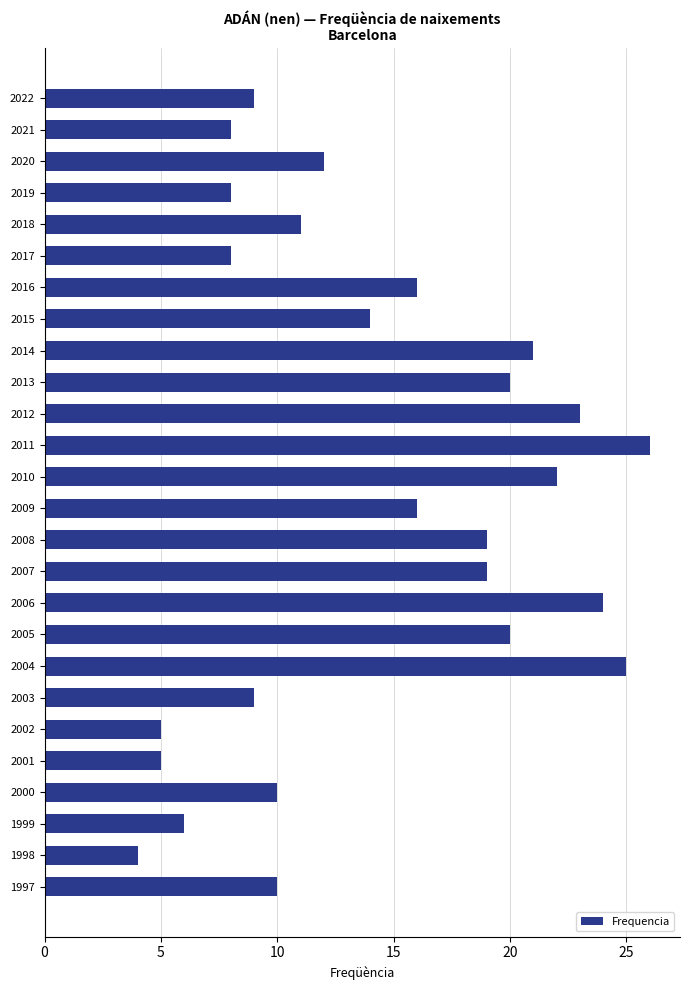

Approximately how many times larger is the value at 2001 compared to 2009?

0.3